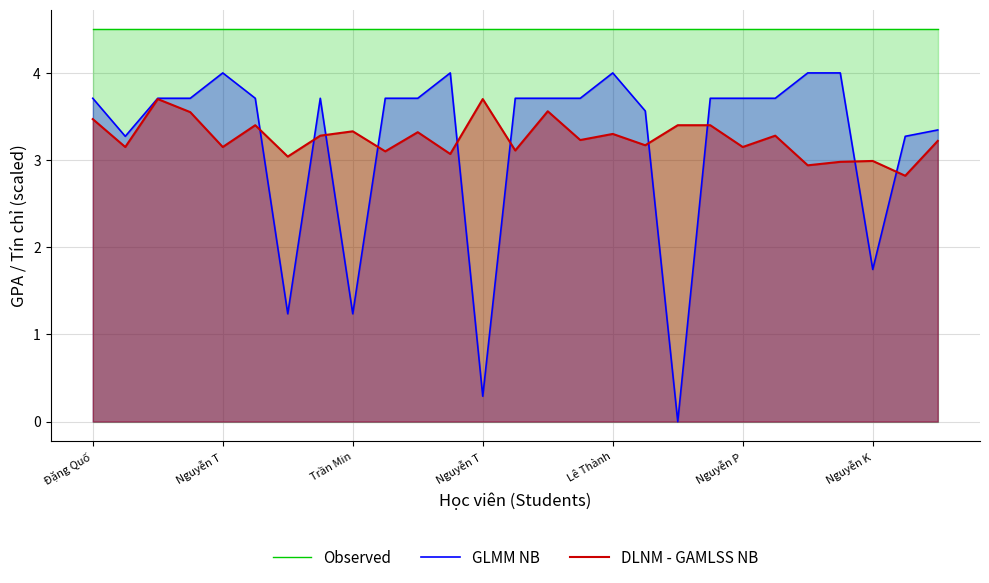

What is the difference between the GLMM NB values at 14 and 11?

0.3